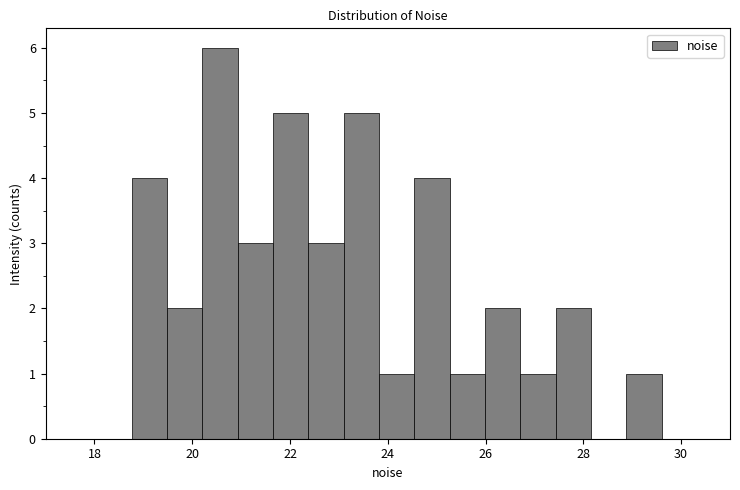

Read against the x-axis, roughly where is the centre of the tallest bar?

20.6